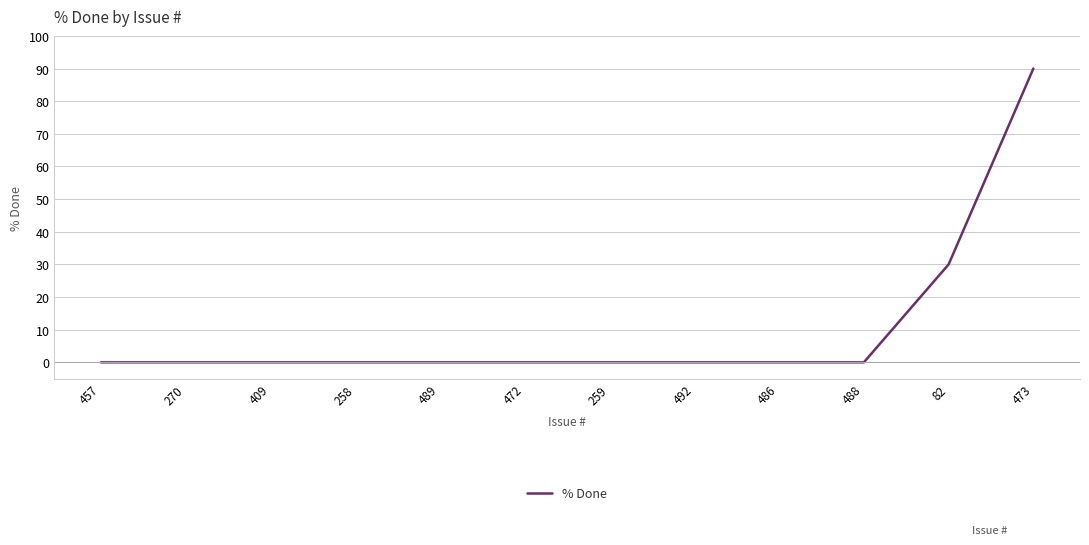

What is the difference between the maximum and minimum values?

90